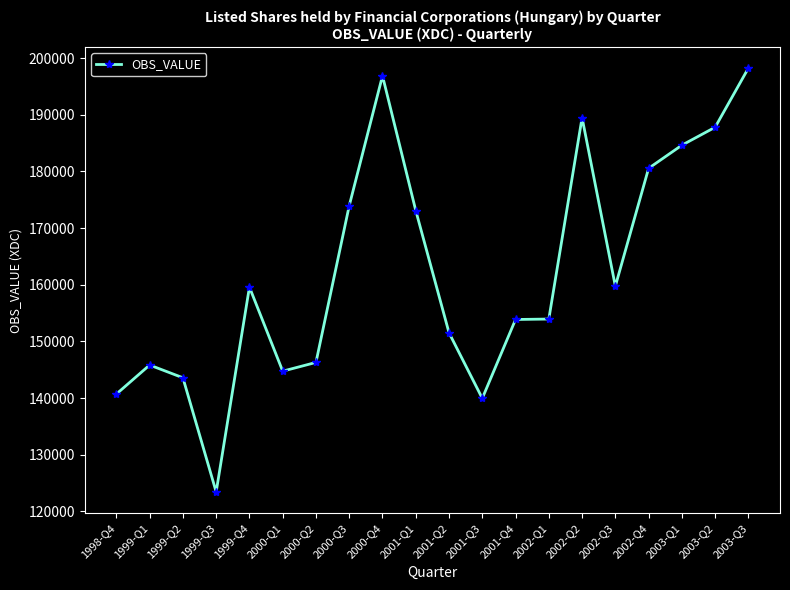

Where is the data nearest to the value 160845?

2002-Q3